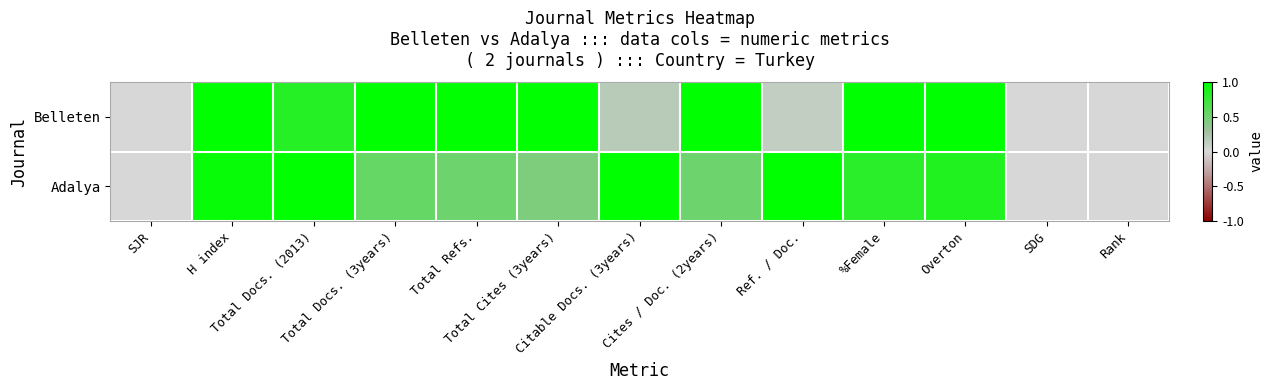

Rank the series at Cites / Doc. (2years) from highest to lowest value.

Belleten, Adalya